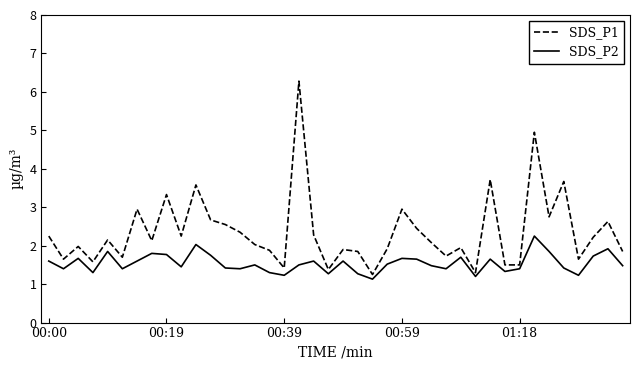

Which series has the widest spread of values?

SDS_P1